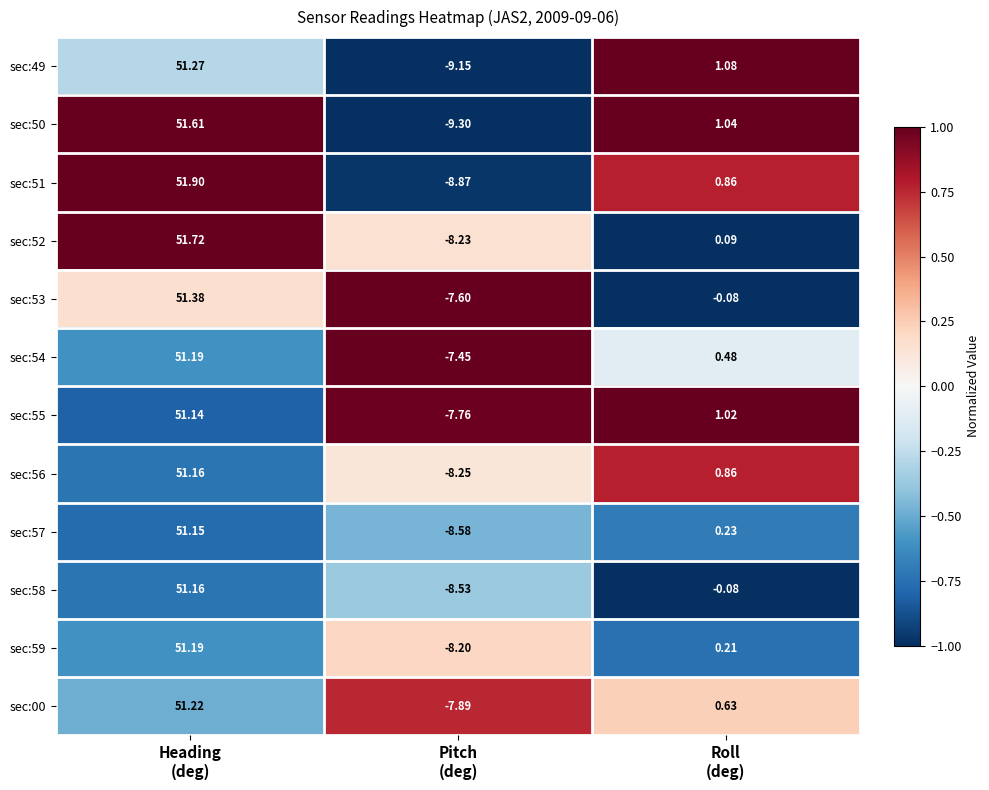

What is the smallest value displayed?

-9.3